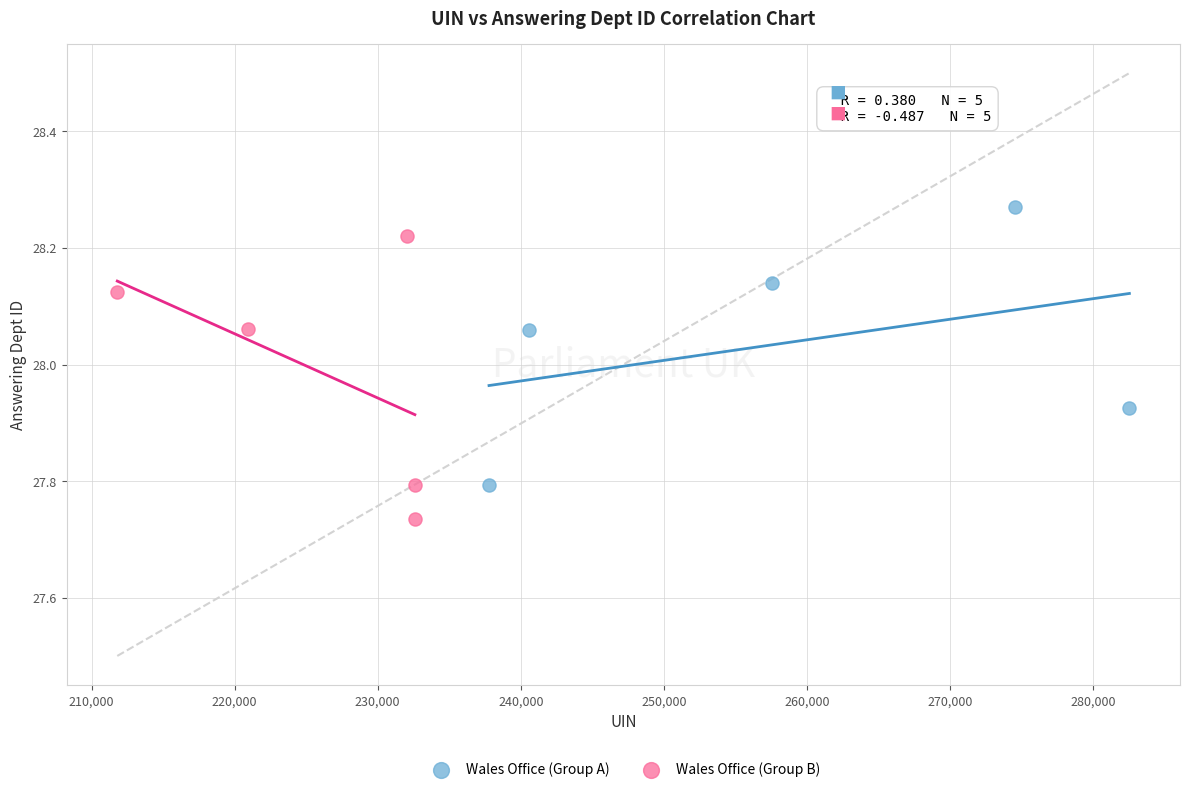

Which series contains the highest Y value?

Wales Office (Group A)